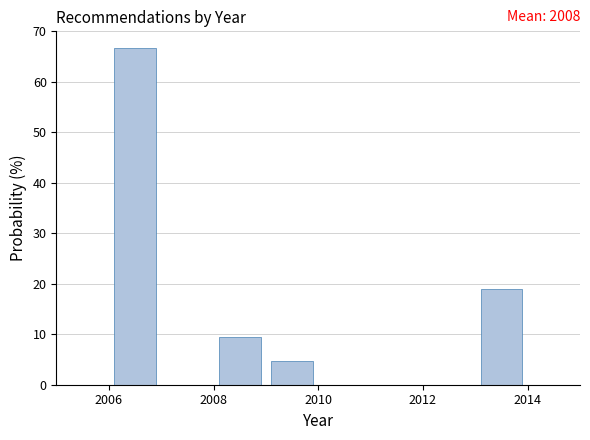

Which range on the x-axis has the tallest bar?

2006 to 2007